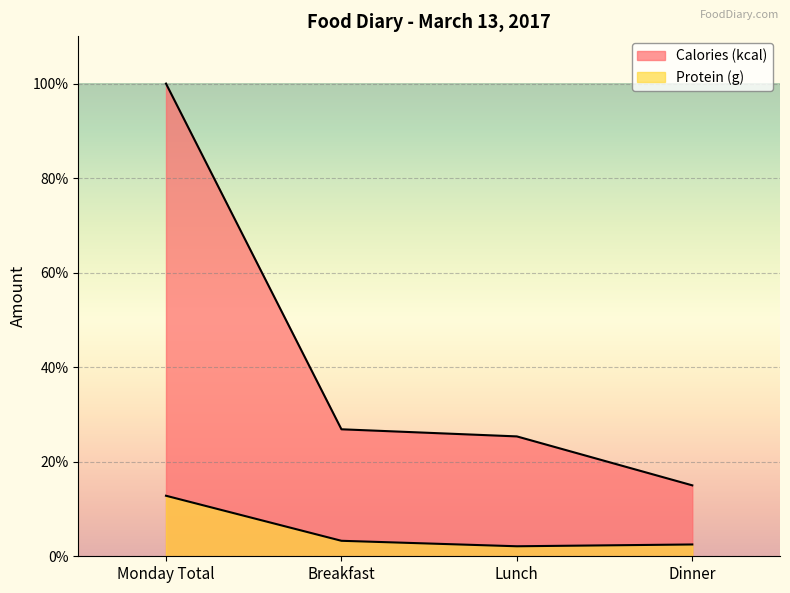

At how many categories does at least one series exceed 54?

1